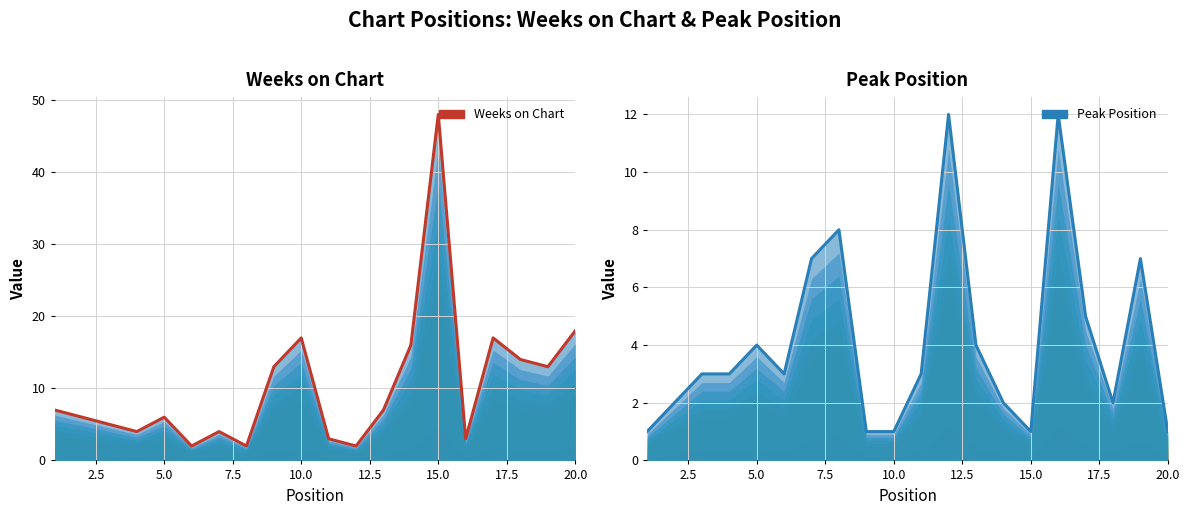

How many data points in Weeks on Chart are less than 7?

10